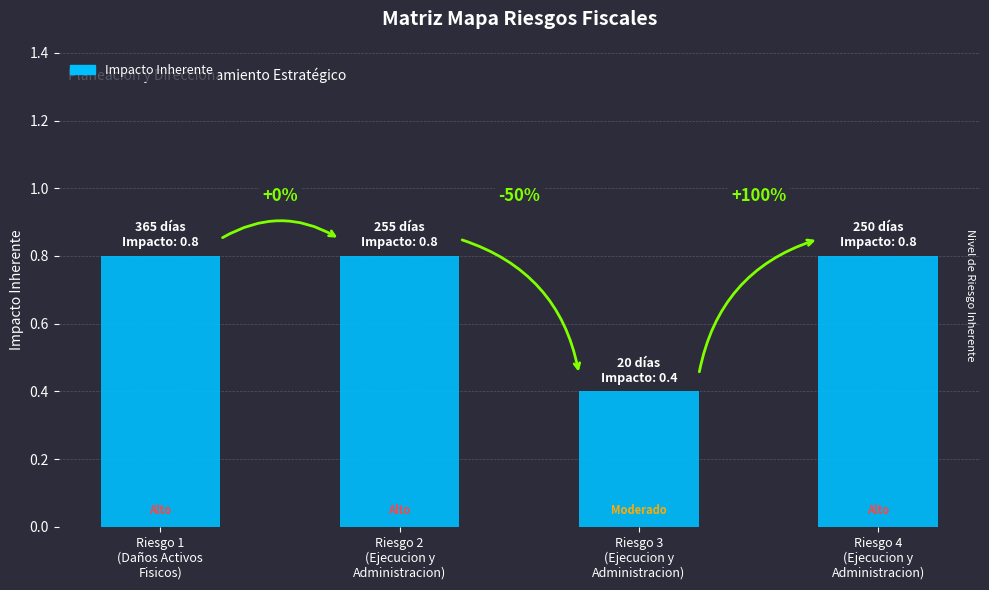

Reading left to right, transcribe all the data shown in this chart.

0.8	0.8	0.4	0.8